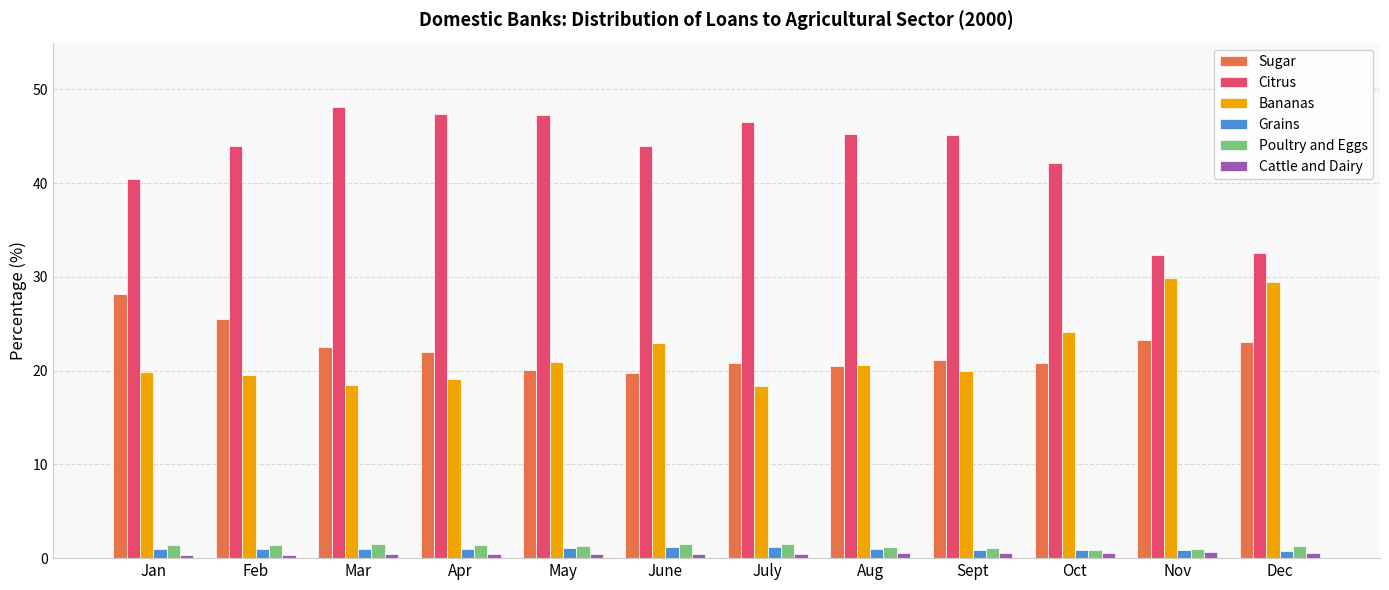

The value of Cattle and Dairy at Nov is 0.6. True or false?

True